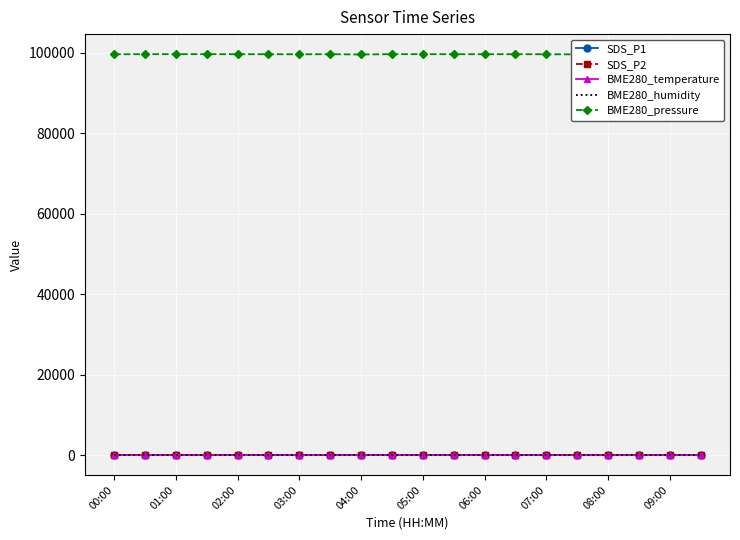

Which series has the largest total across all categories?

BME280_pressure